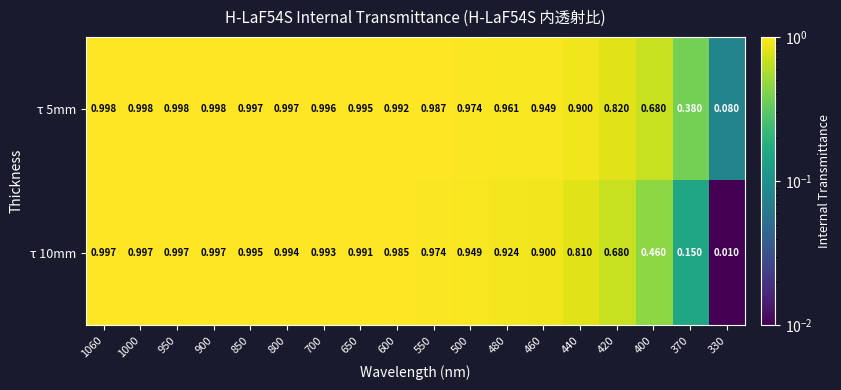

Between 1060 and 460, which is larger?

1060